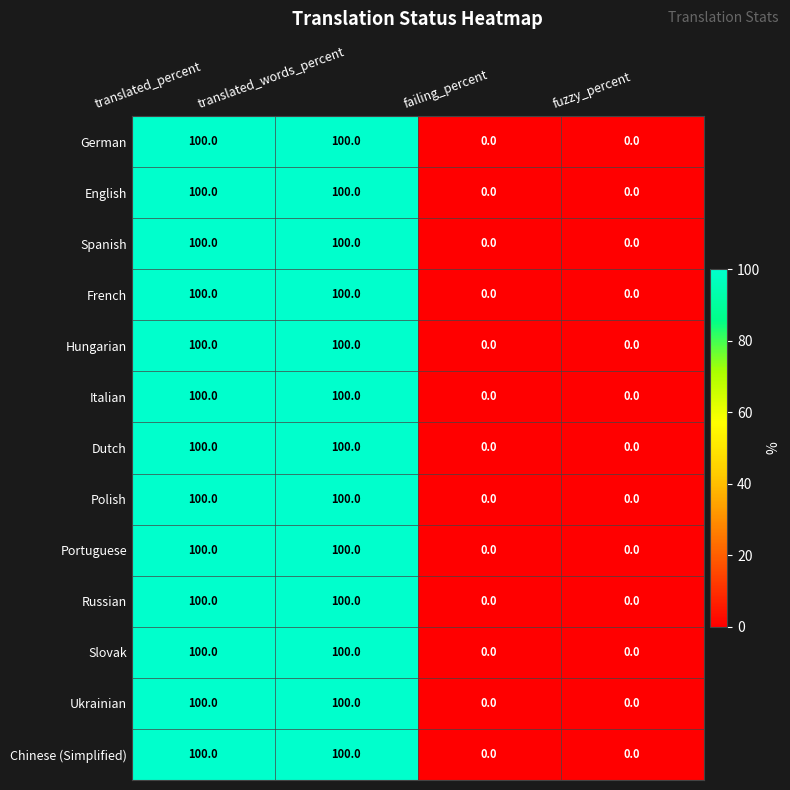

Is the value of Ukrainian at fuzzy_percent greater than the value of Hungarian at translated_percent?

No